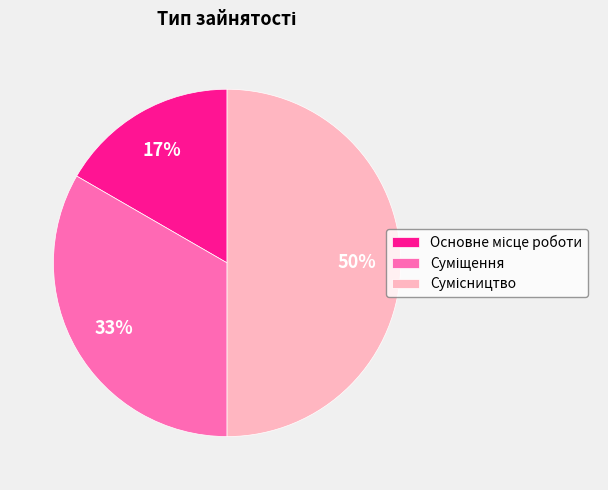

To the nearest percent, what is the average slice percentage?

33%